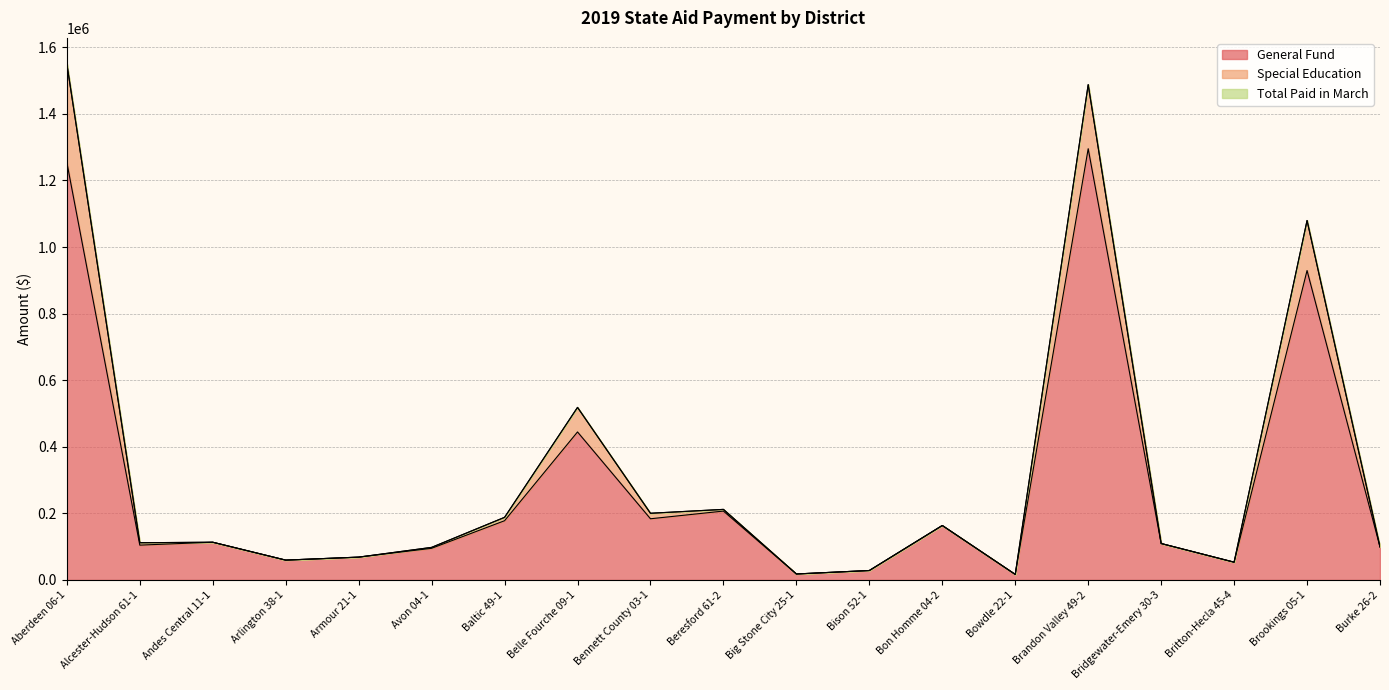

What is the difference between the General Fund values at Armour 21-1 and Alcester-Hudson 61-1?

36031